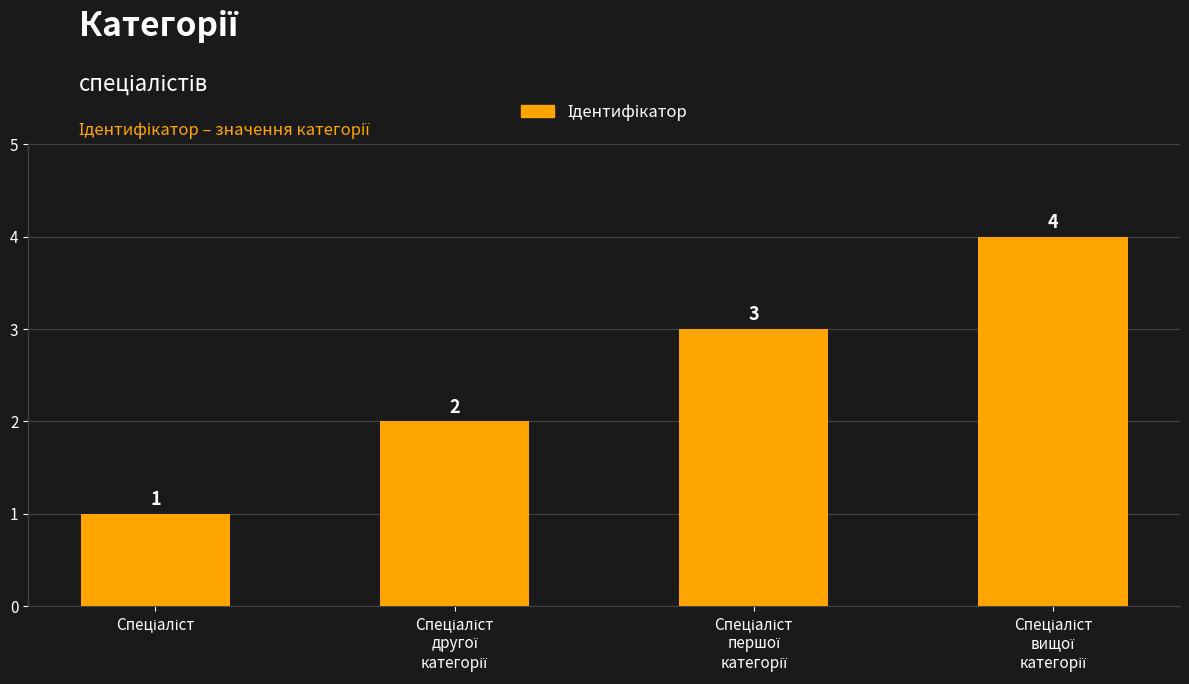

How many values are between 2 and 4?

3